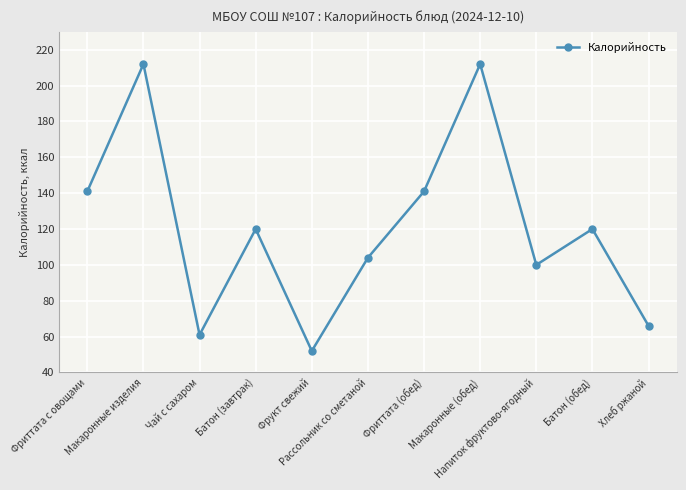

What is the label of the 10th point from the right?

Макаронные изделия